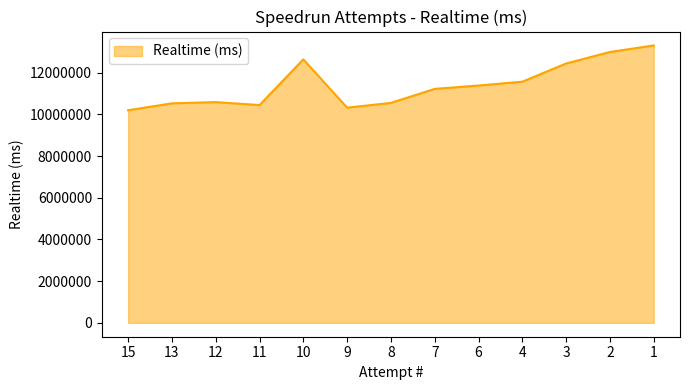

What is the minimum value shown in the chart?

10203058